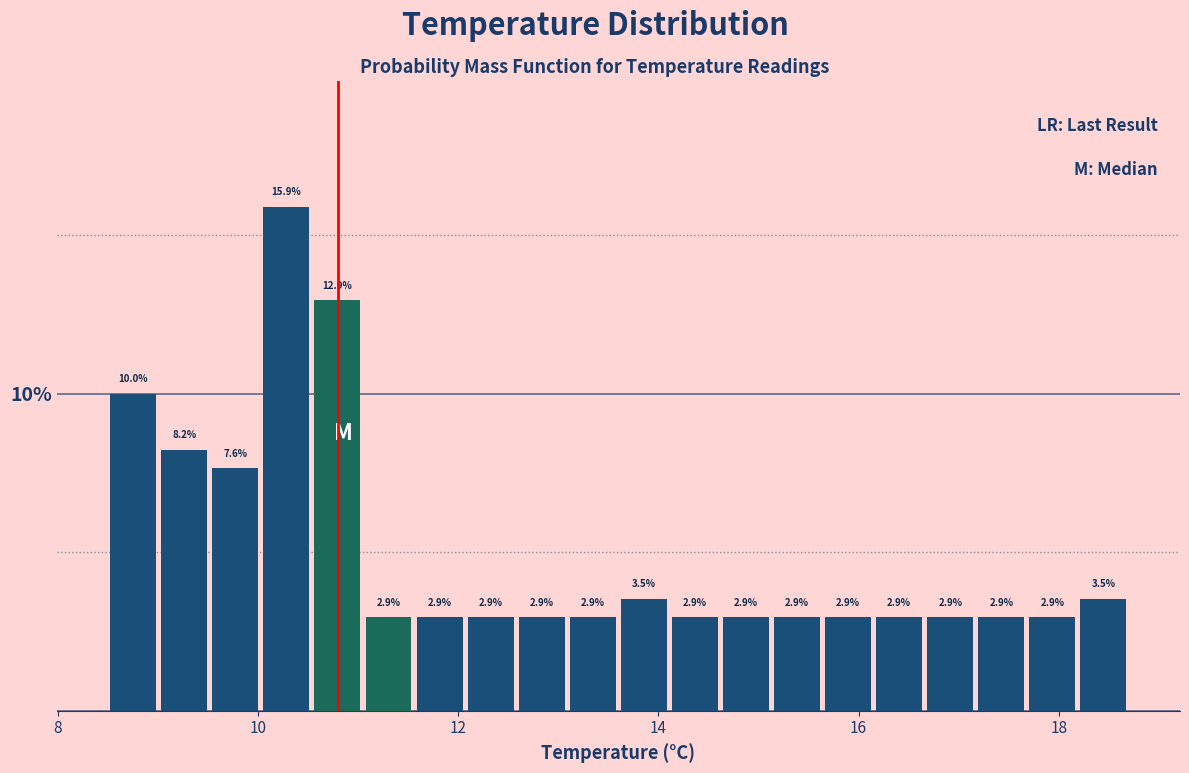

Read against the x-axis, roughly where is the centre of the tallest bar?

10.2